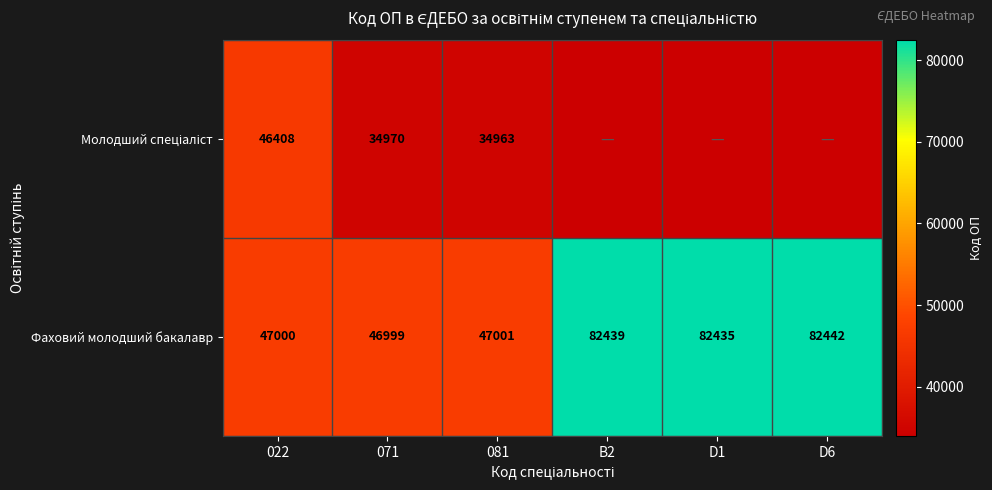

True or false: Фаховий молодший бакалавр has a value of 14139 at 081.

False